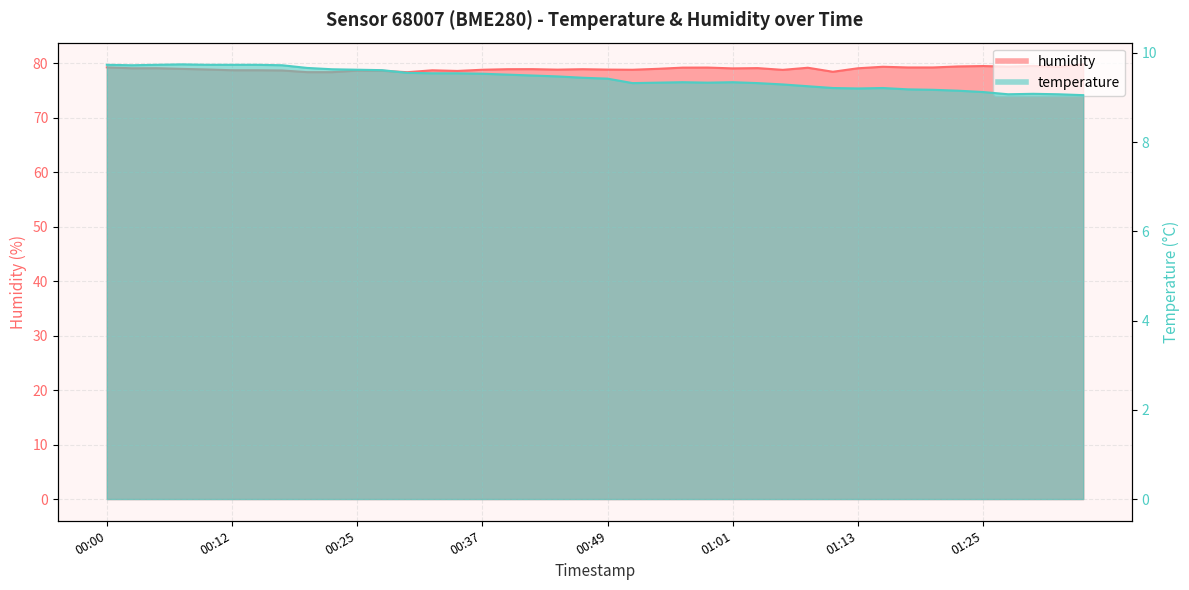

True or false: temperature and humidity cross at least once.

False